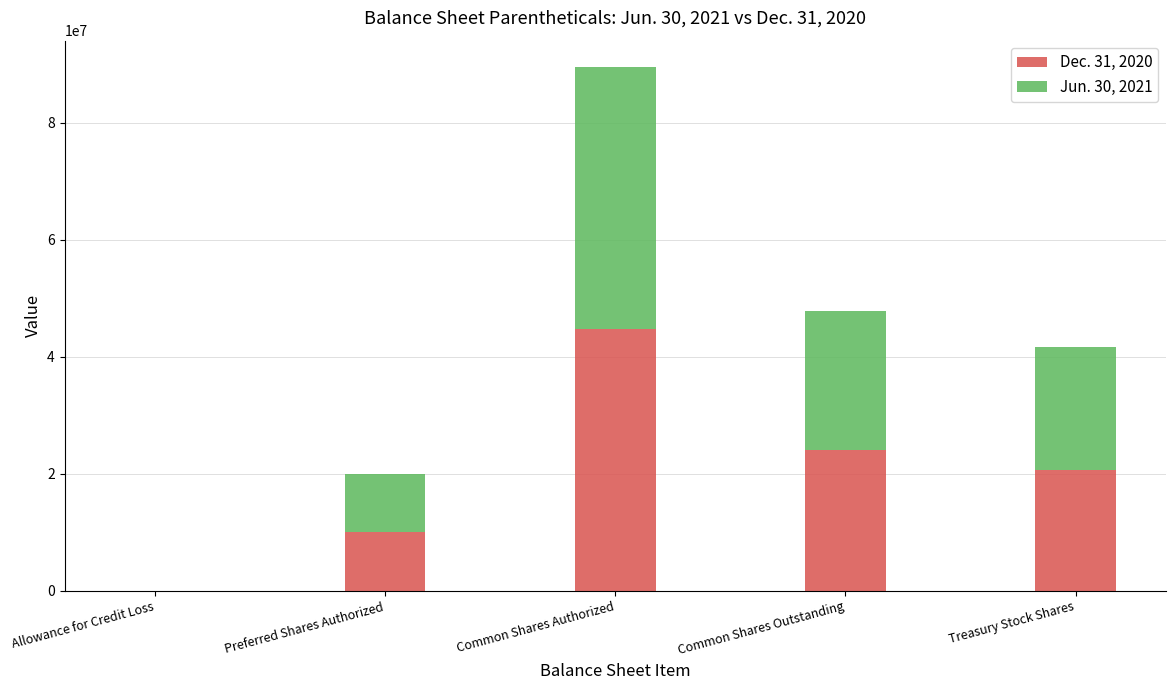

How many data points does each series have?

5